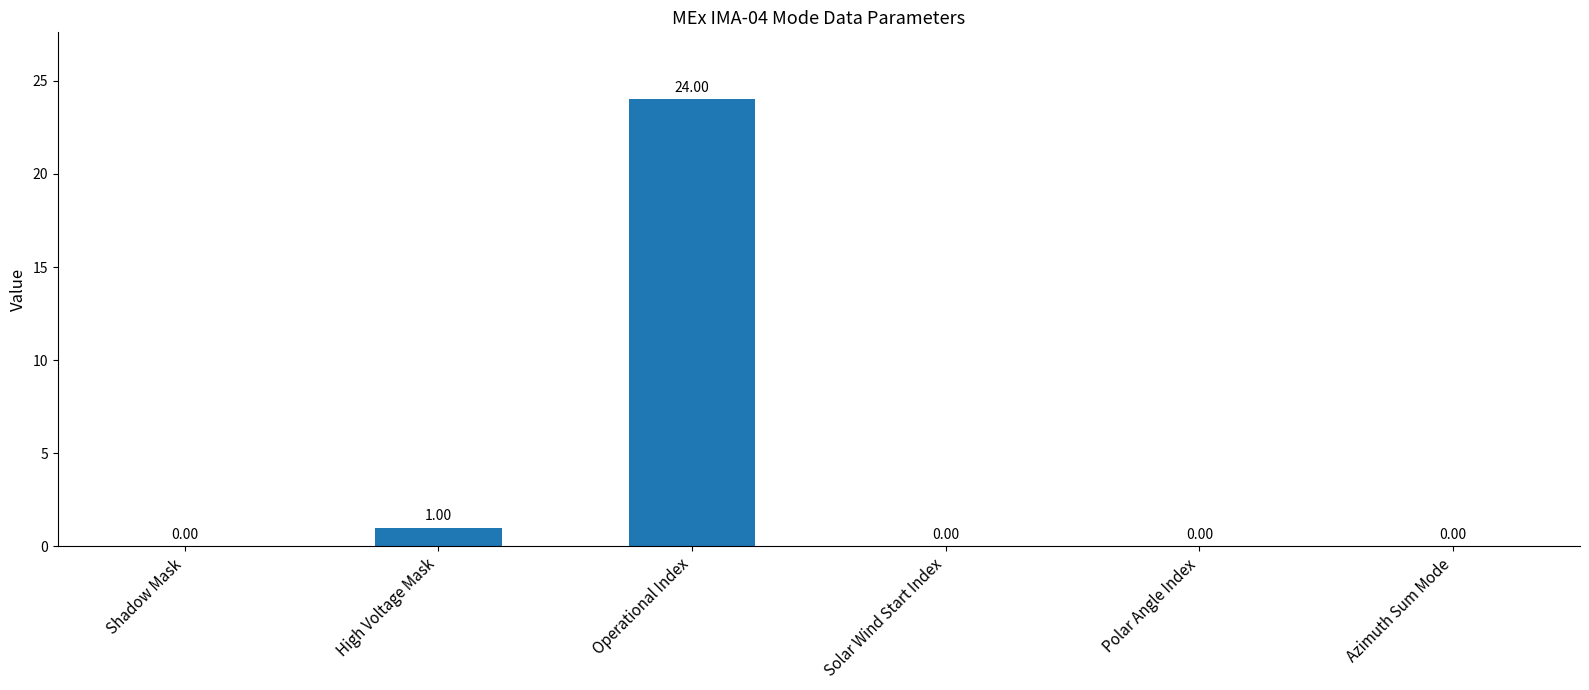

What is the sum of the values at Operational Index and Azimuth Sum Mode?

24